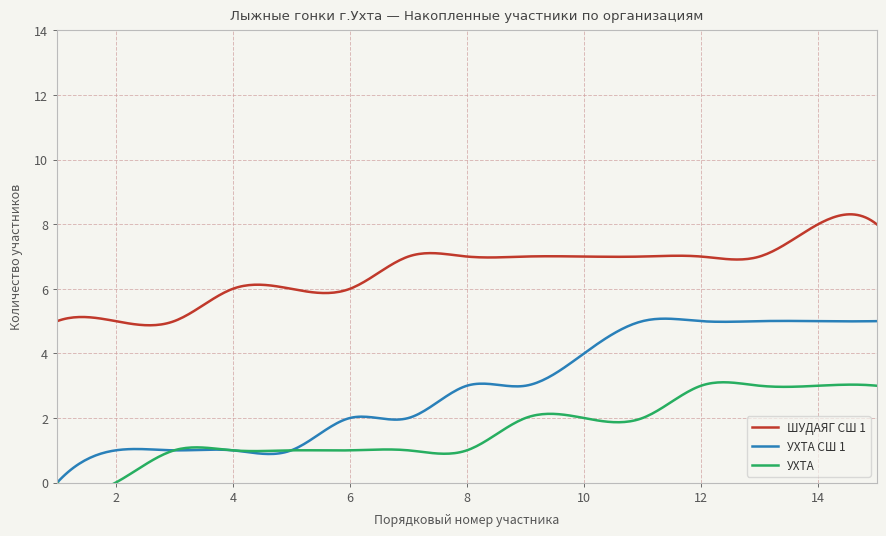

True or false: ШУДАЯГ СШ 1 and УХТА СШ 1 cross at least once.

False